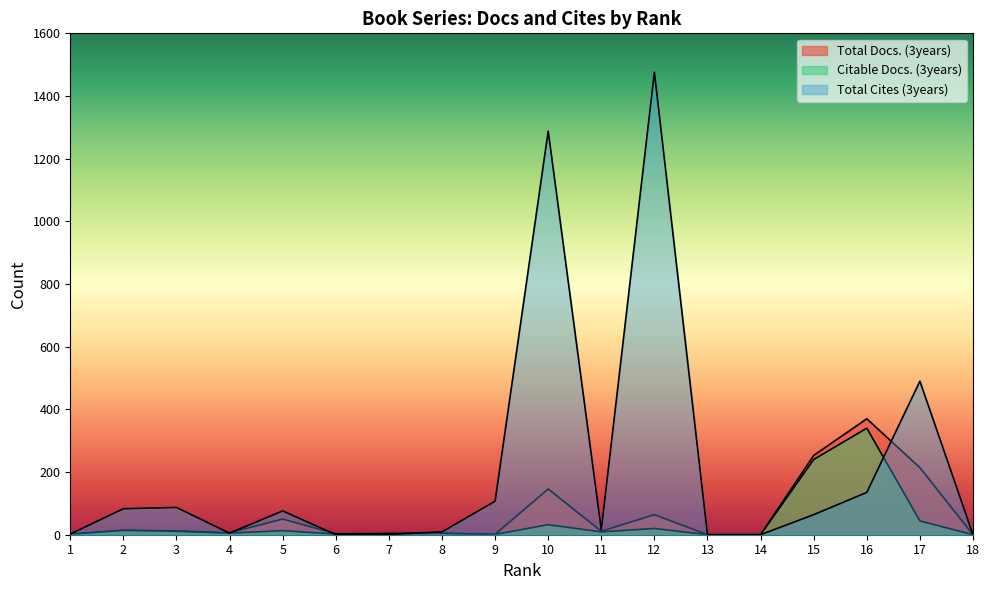

In Total Docs. (3years), how many points are lower than both neighbors (excluding endpoints)?

4